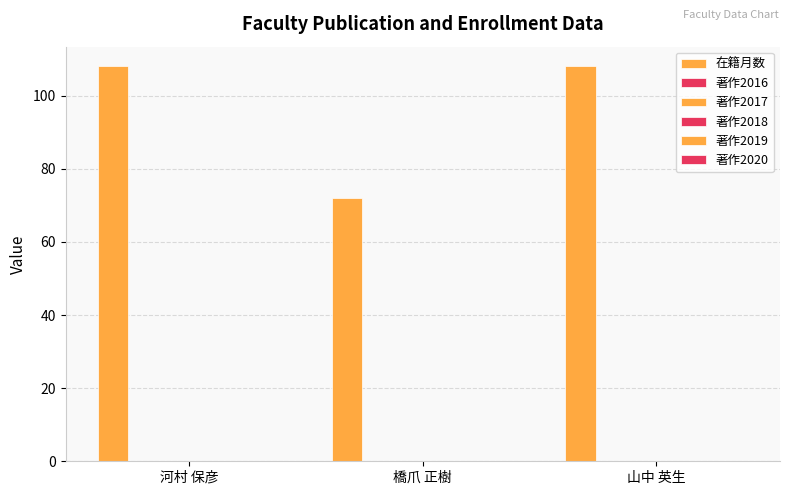

How many values are below 108?

1